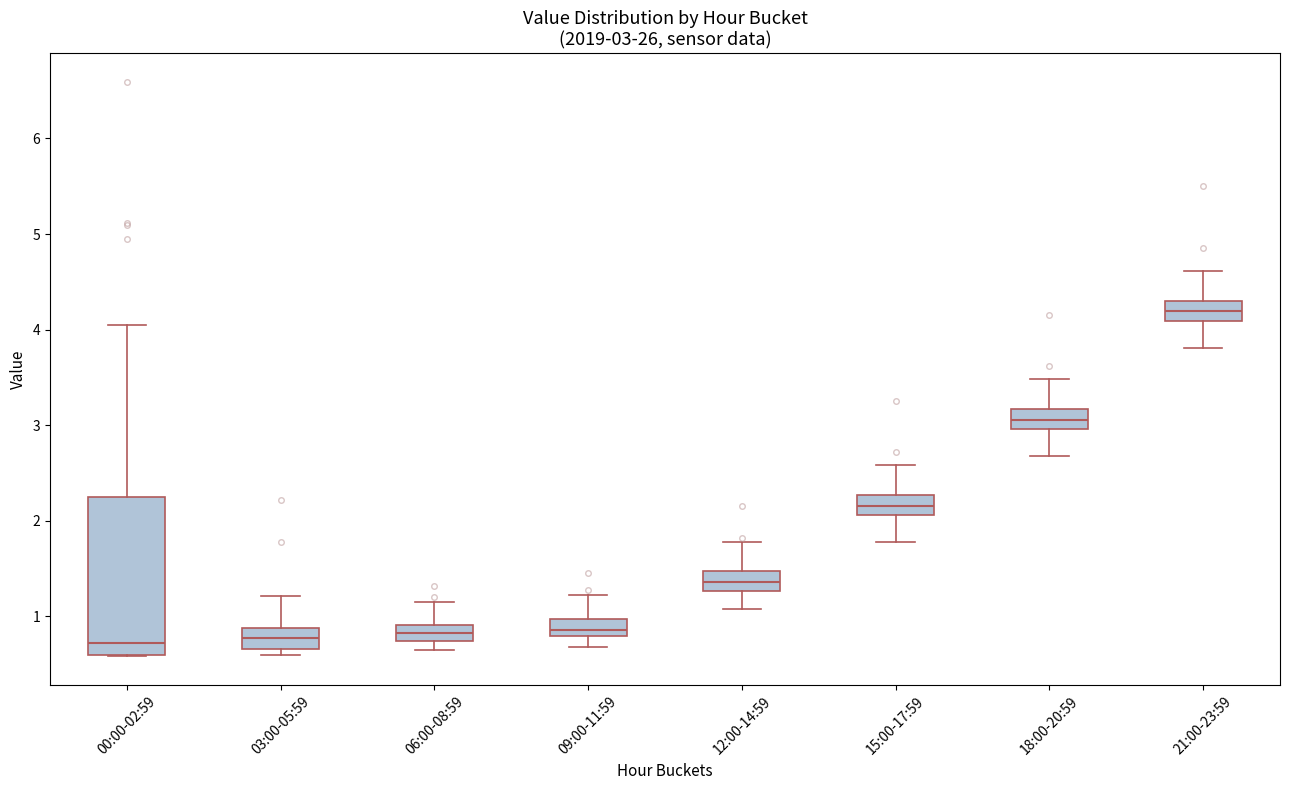

Which box is the tallest, from its lower edge to its upper edge?

00:00-02:59